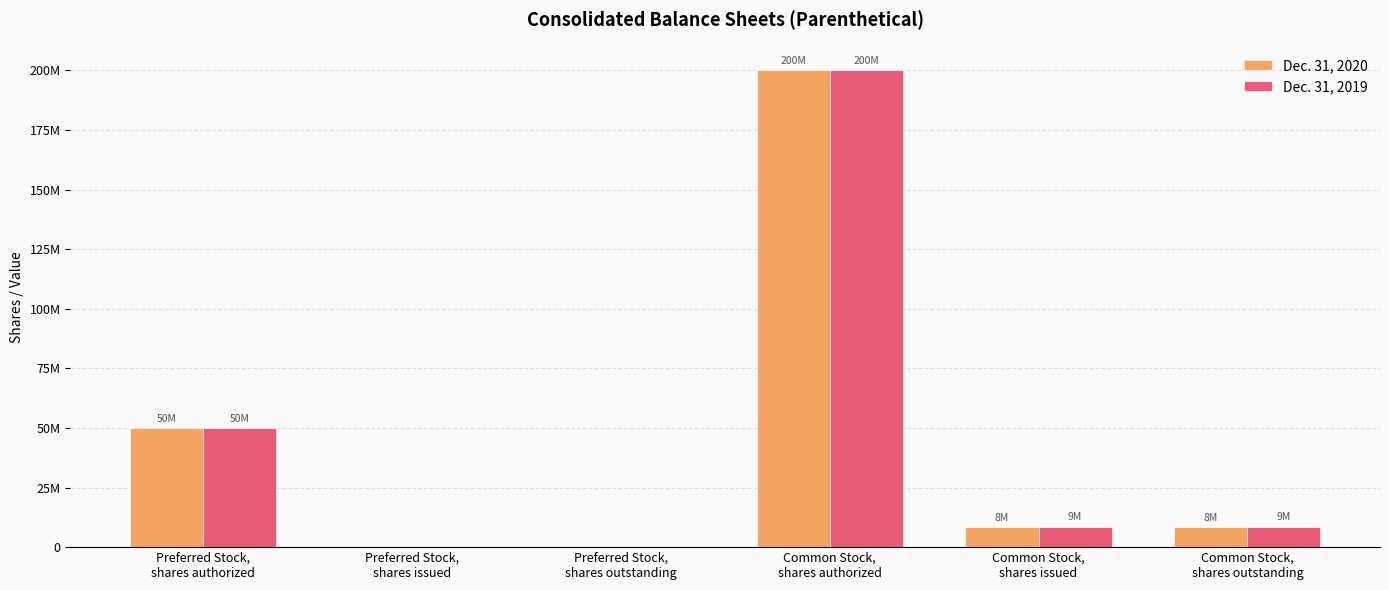

Is it true that Dec. 31, 2020 equals 4878627 at Common Stock,
shares issued?

False